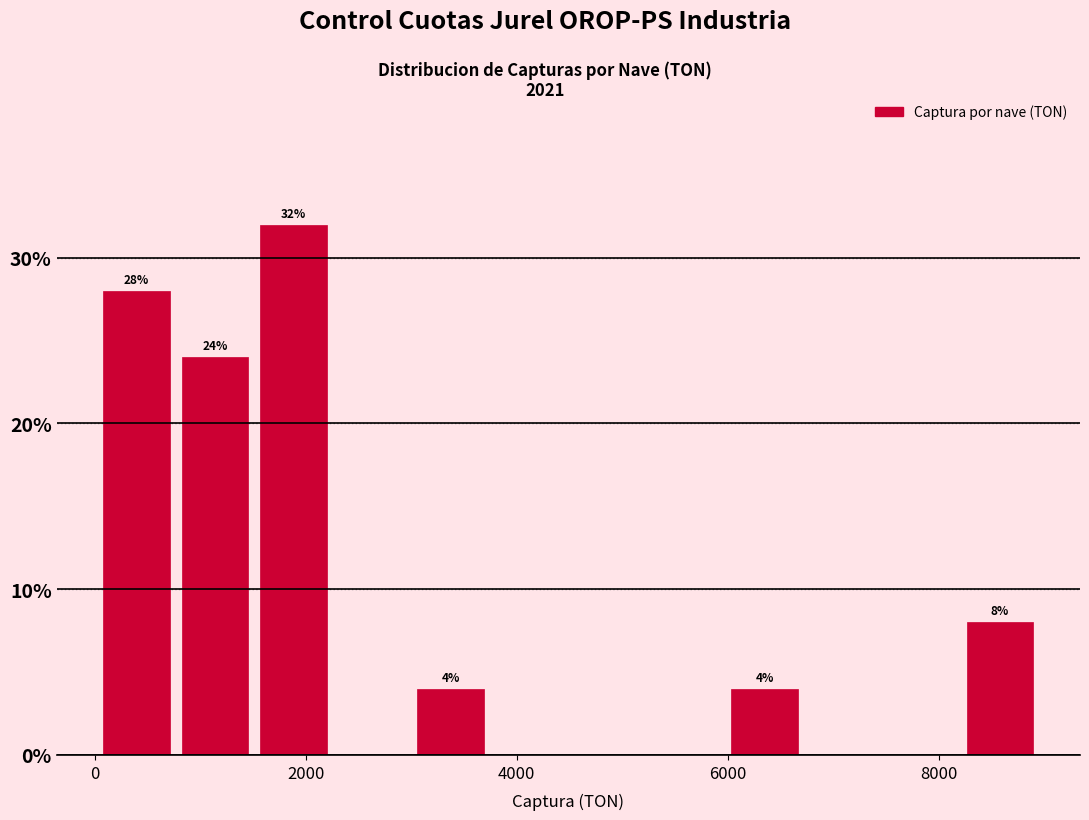

Read against the x-axis, roughly where is the centre of the tallest bar?

1800